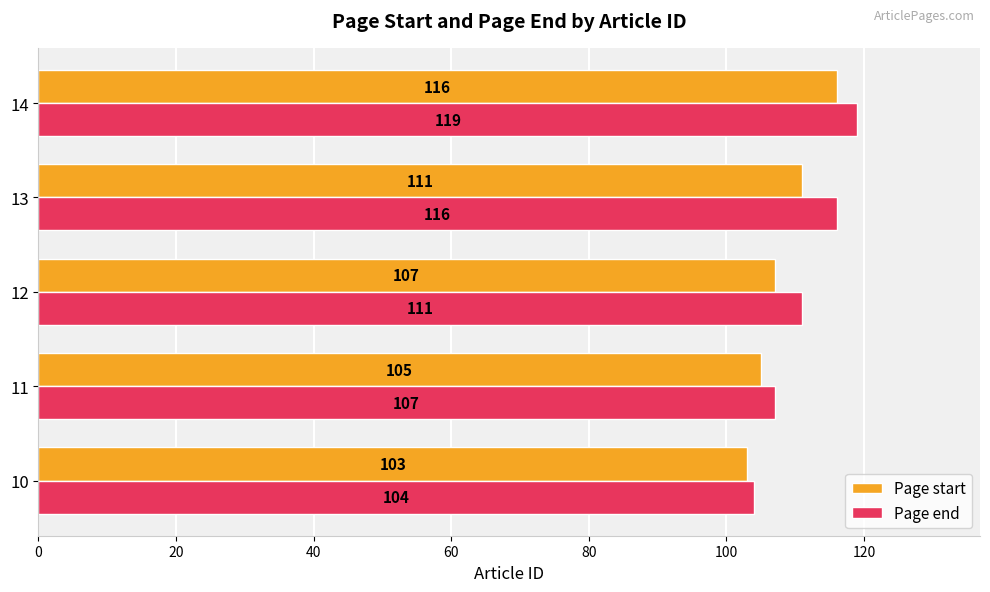

List the series in order of their overall mean, highest first.

Page end, Page start